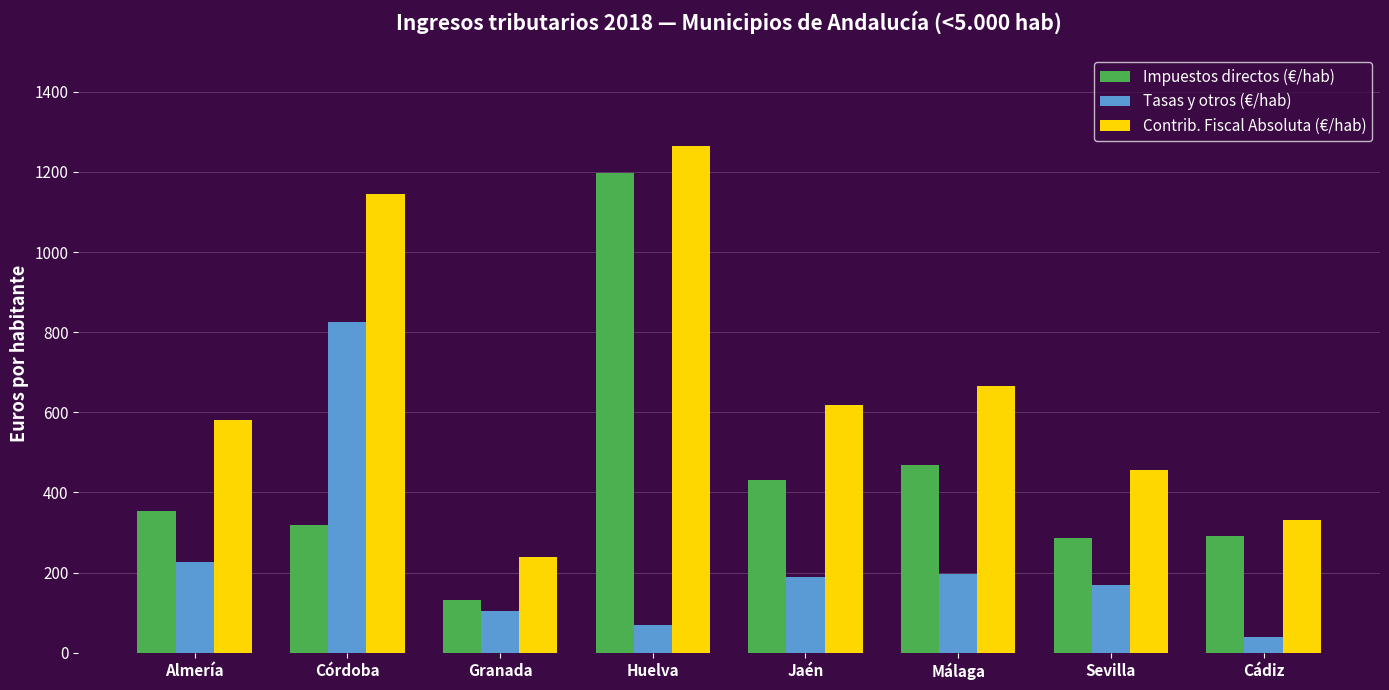

What is the label of the 2nd bar from the right?

Sevilla